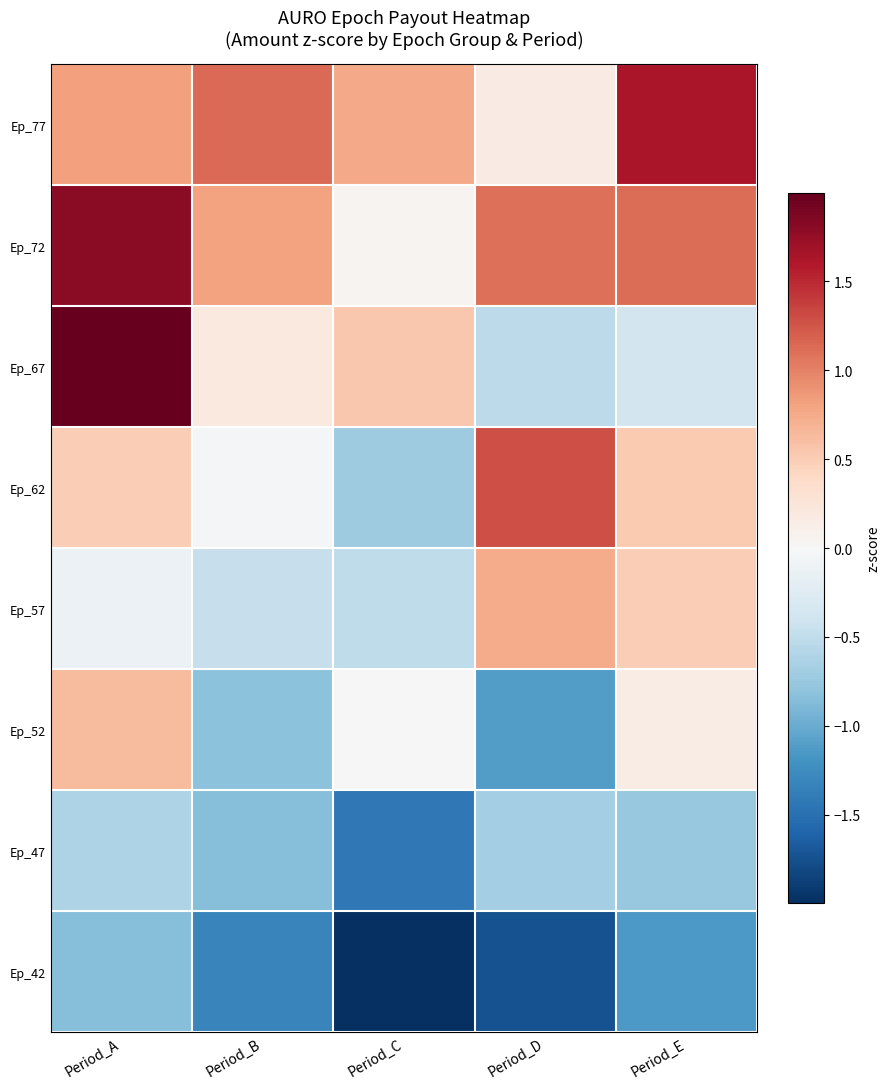

What is the maximum value shown in the chart?

2.1